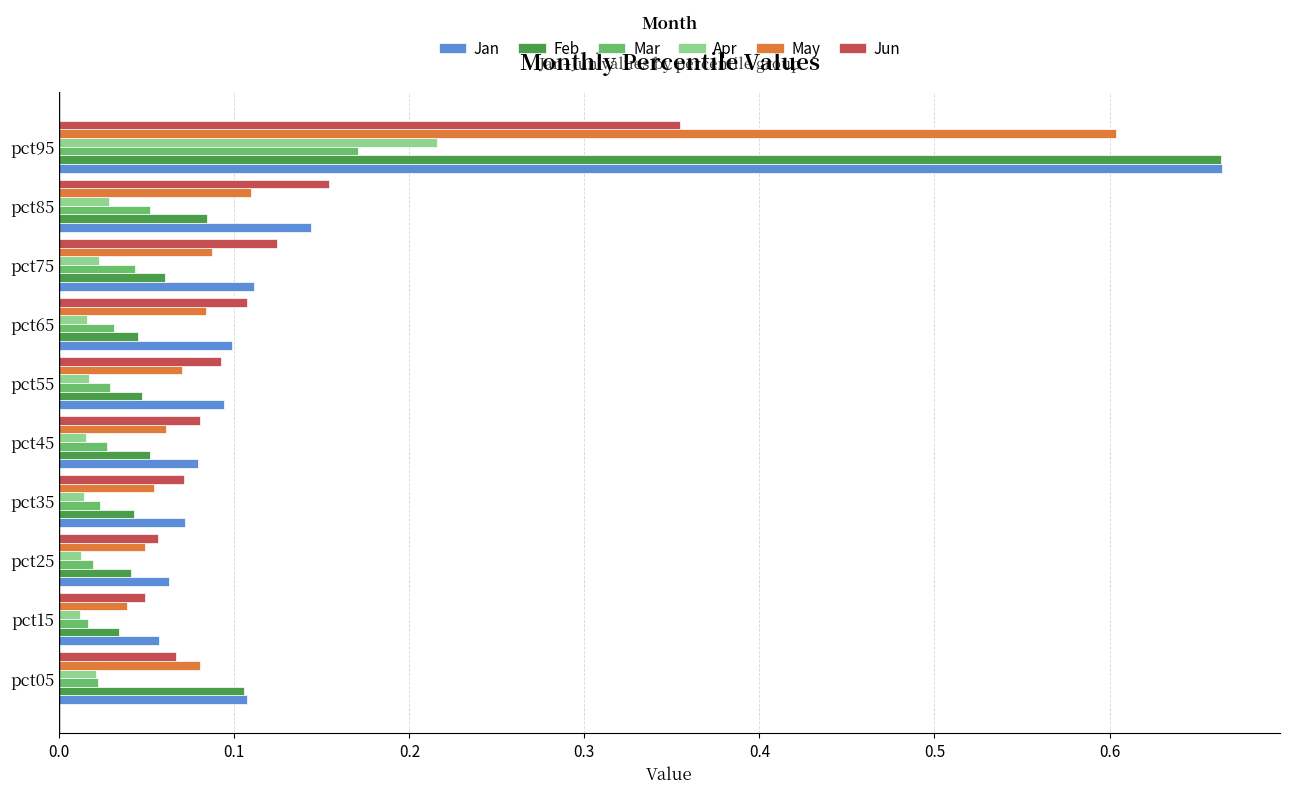

What is the sum of all Jan values?

1.5